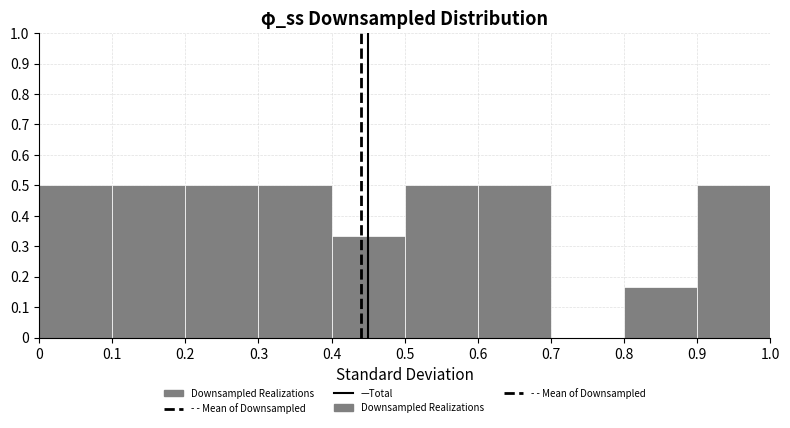

Reading left to right, list every bar in this chart as the range it spans on the x-axis followed by its height. The values are not printed on the chart, so give them approximately, as read against the axis.

0 to 0.1: 0.50
0.1 to 0.2: 0.50
0.2 to 0.3: 0.50
0.3 to 0.4: 0.50
0.4 to 0.5: 0.33
0.5 to 0.6: 0.50
0.6 to 0.7: 0.50
0.7 to 0.8: 0
0.8 to 0.9: 0.17
0.9 to 1.0: 0.50